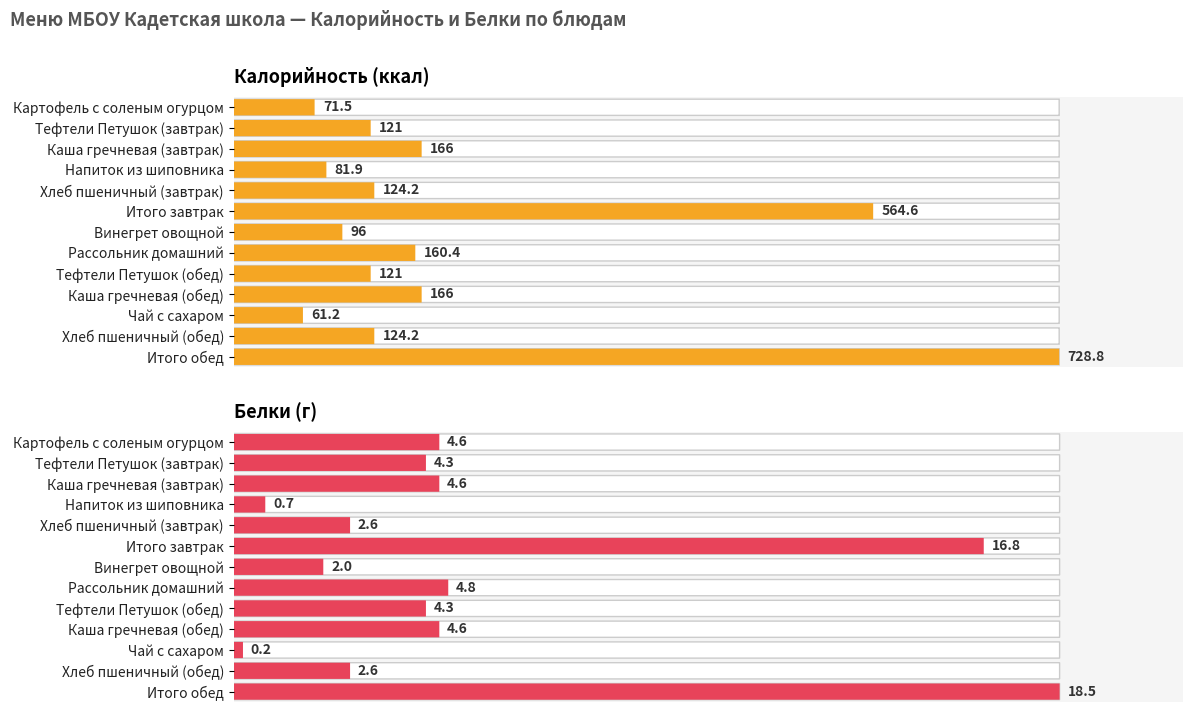

What is the difference between the Белки values at Винегрет овощной and Каша гречневая (обед)?

2.6